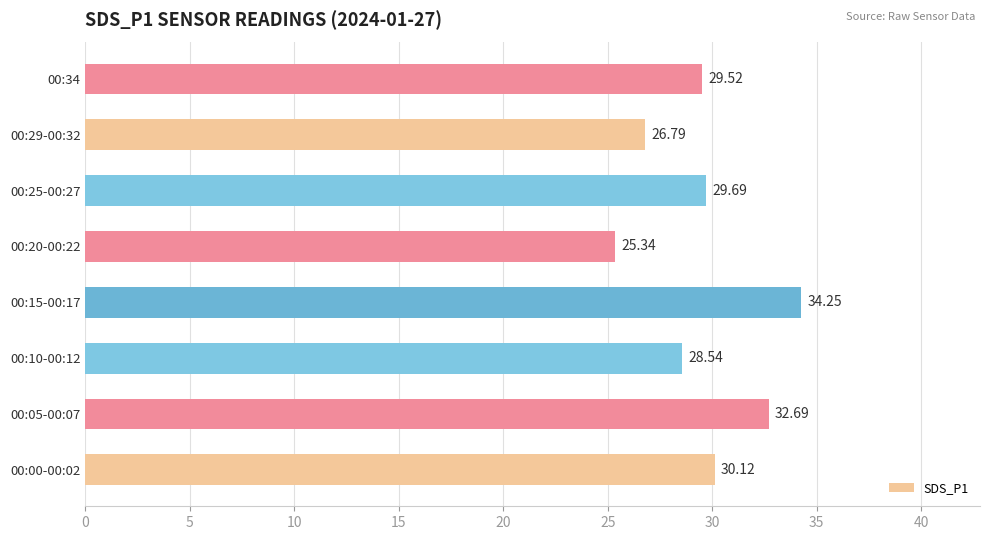

What is the change in value from 00:29-00:32 to 00:34?

+2.7